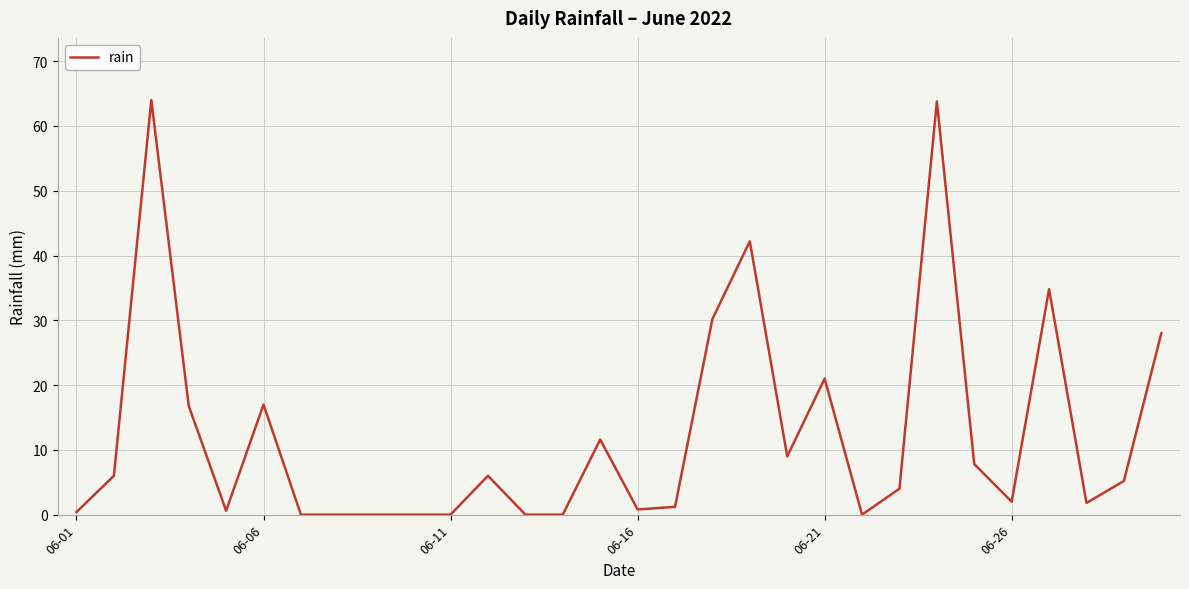

What is the greatest value displayed?

64.0